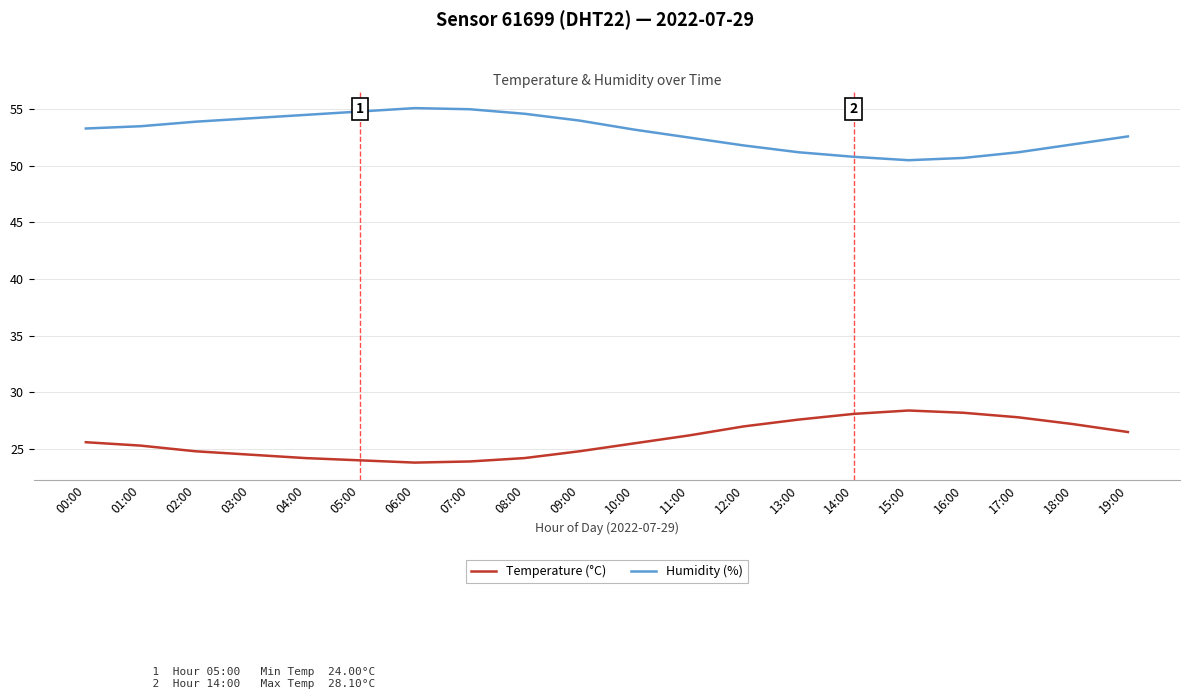

Is the value of Temperature (°C) at 05:00 greater than the value of Humidity (%) at 07:00?

No